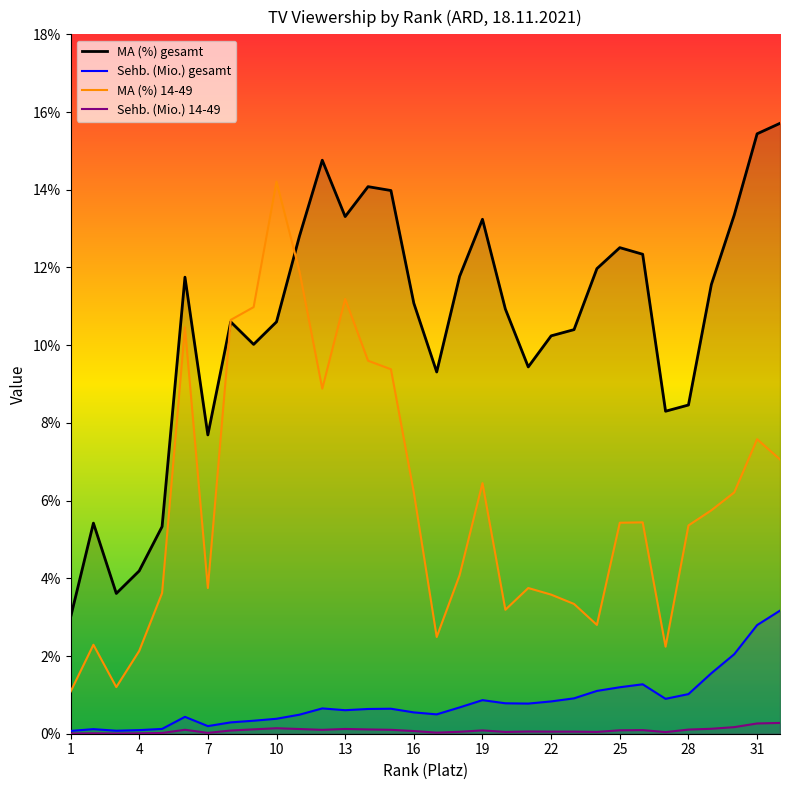

What is the approximate value of Sehb. (Mio.) 14-49 at 31?

0.3